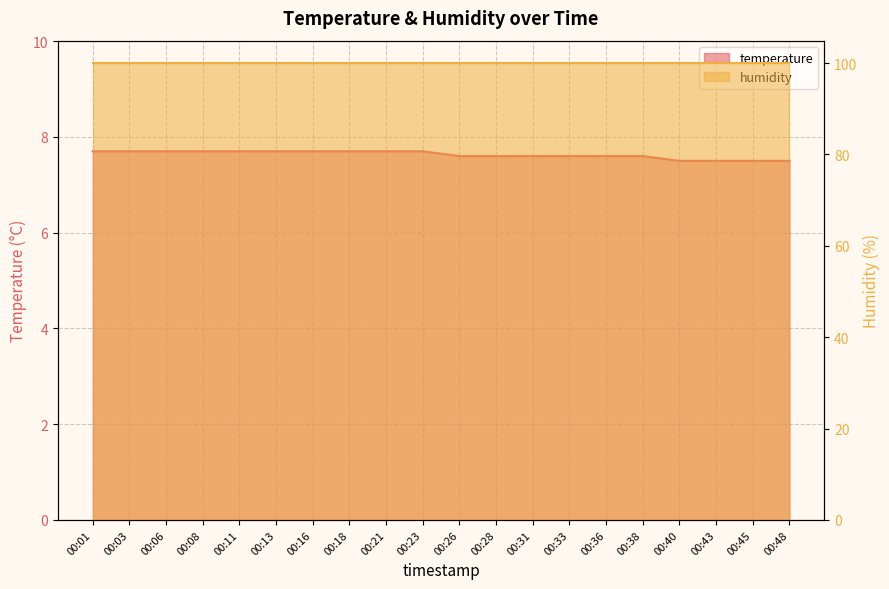

Between 00:01 and 00:23, which is larger?

00:01